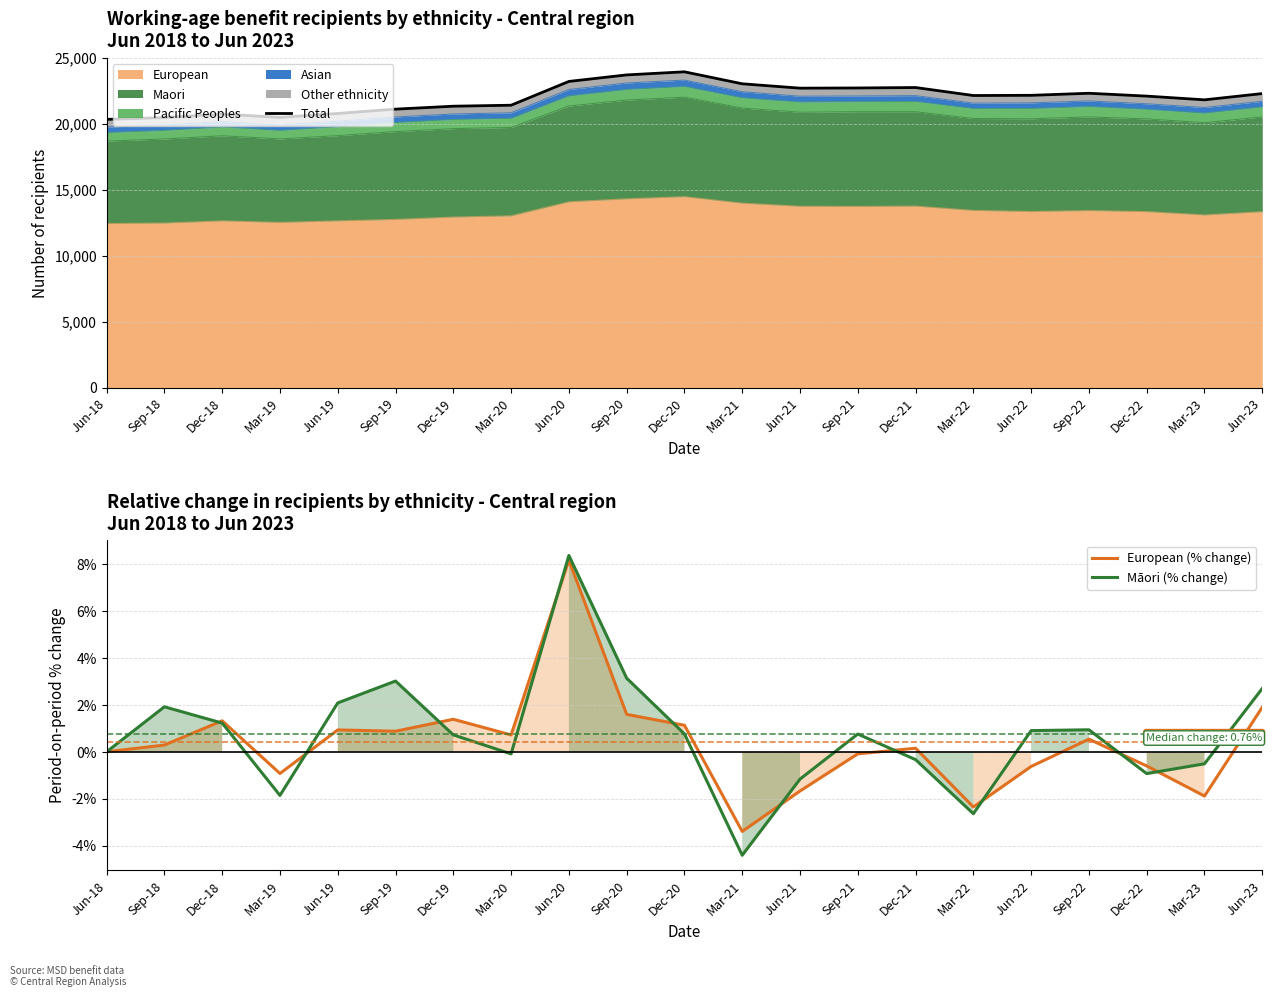

True or false: Māori (% change) has a value of 1.4 at Sep-19.

False